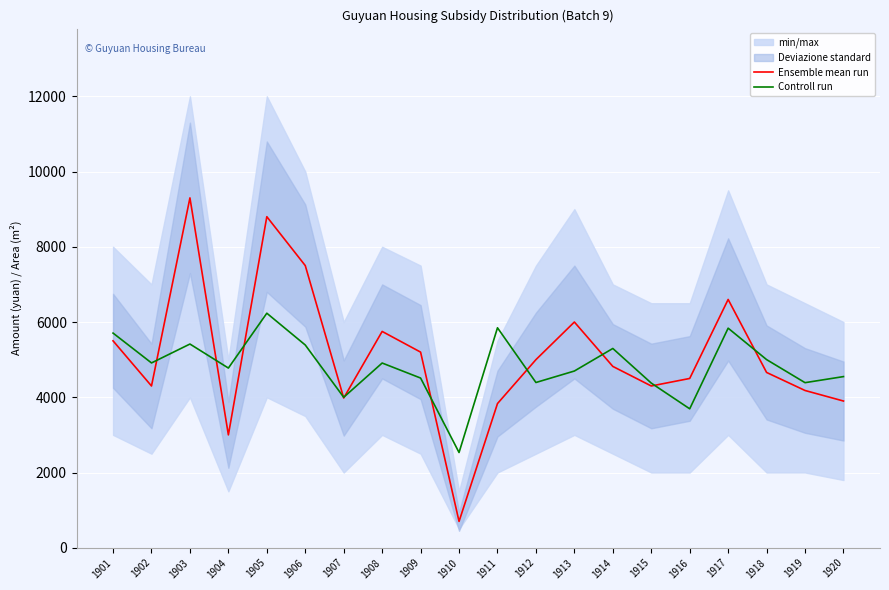

At which category is the sum across all series the highest?

1905